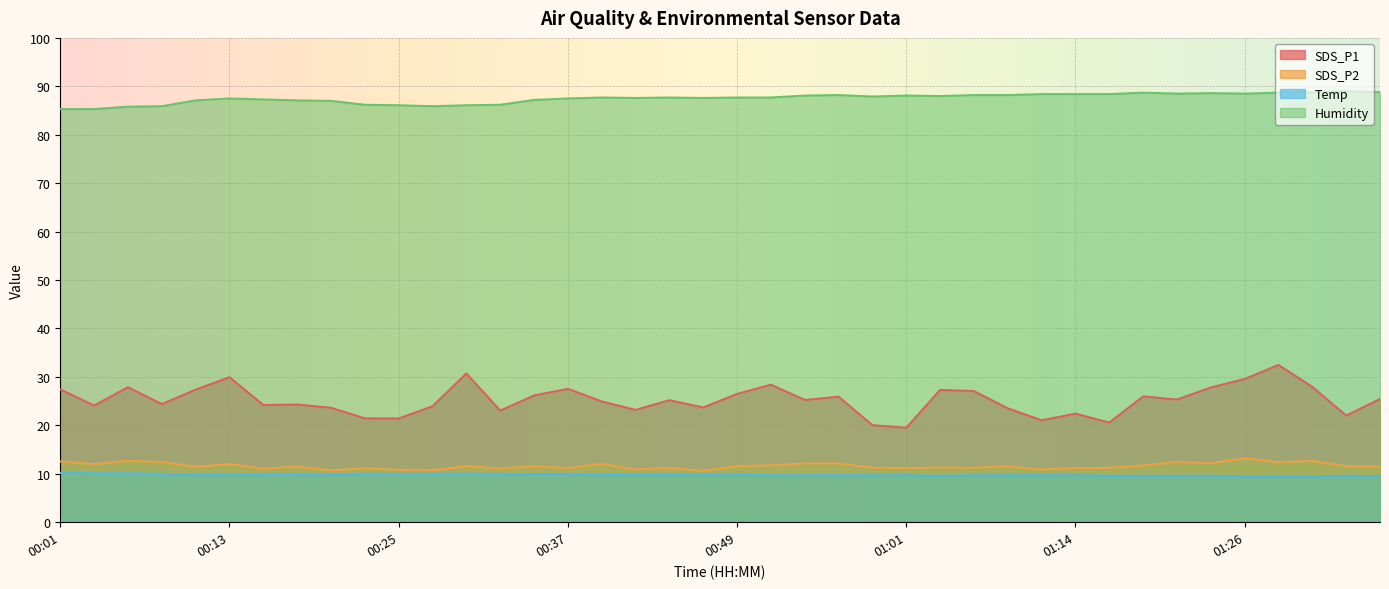

Is the value of SDS_P1 at 01:26 greater than the value of SDS_P2 at 00:56?

Yes